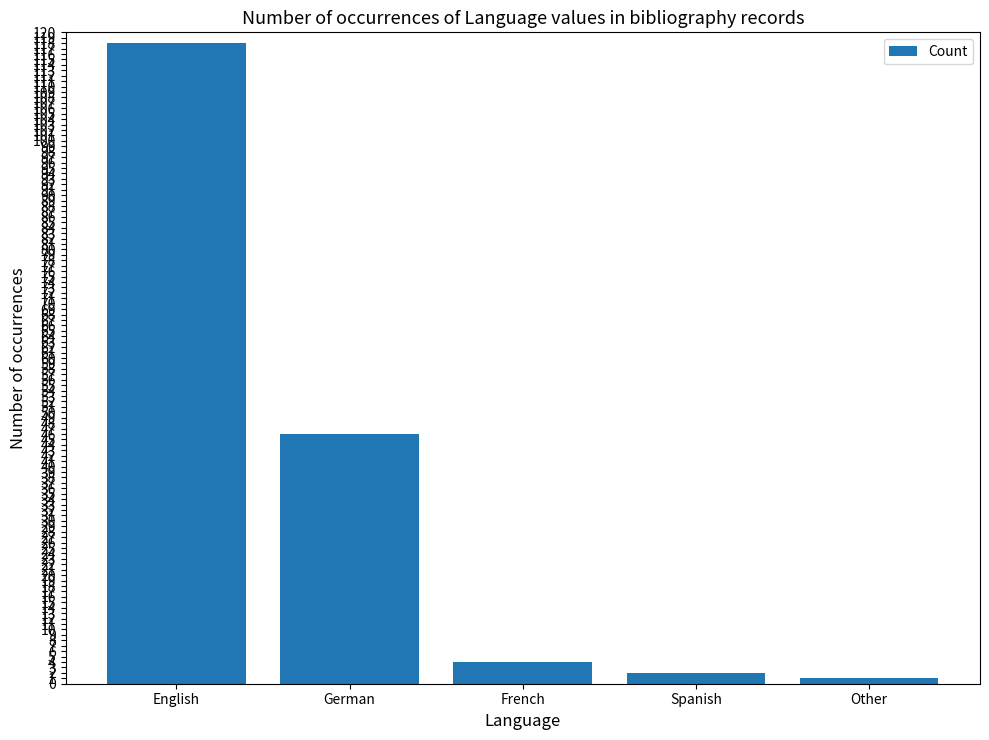

True or false: the data shows 4 at French.

True